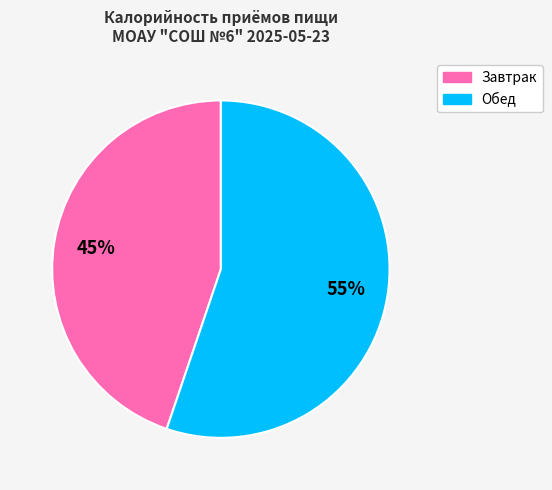

Count the number of slices in the pie.

2